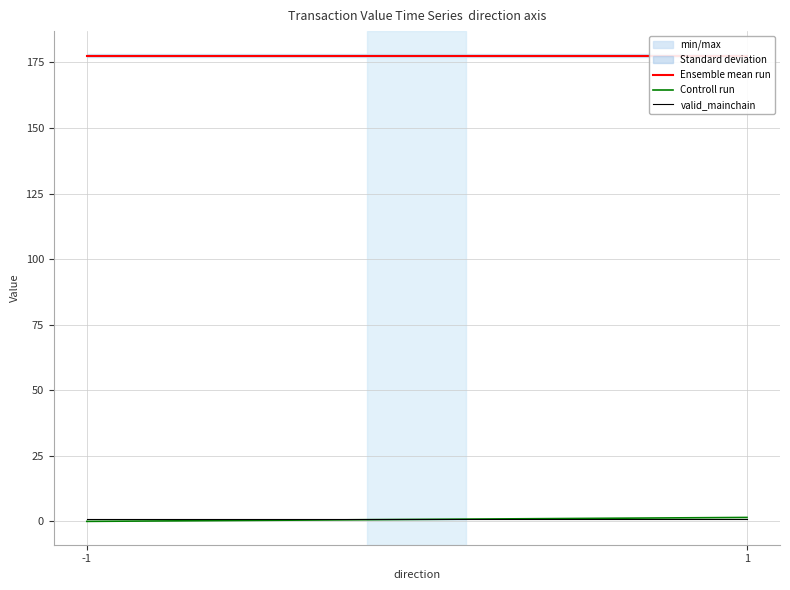

Which series has the largest total across all categories?

Ensemble mean run